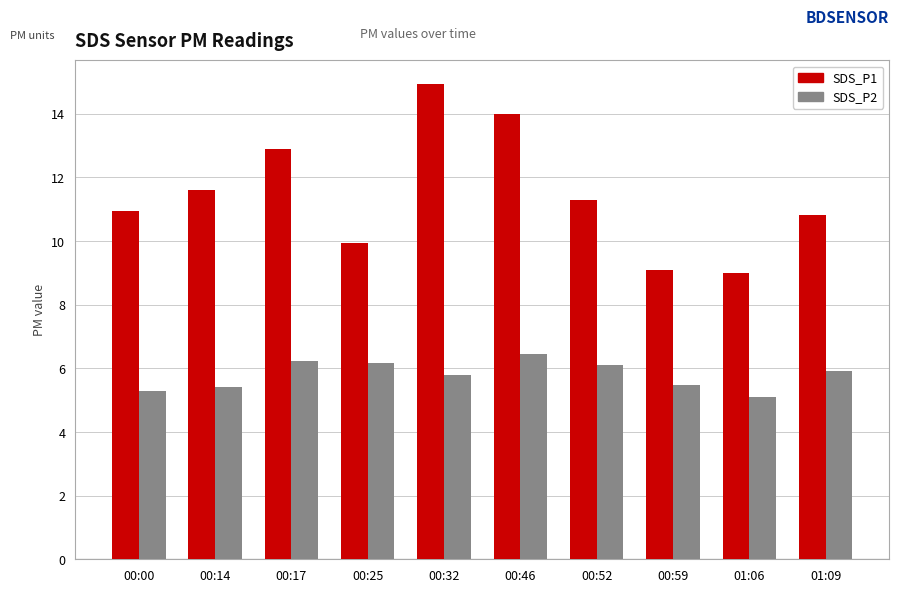

Is the value of SDS_P1 at 00:00 greater than the value of SDS_P2 at 00:14?

Yes